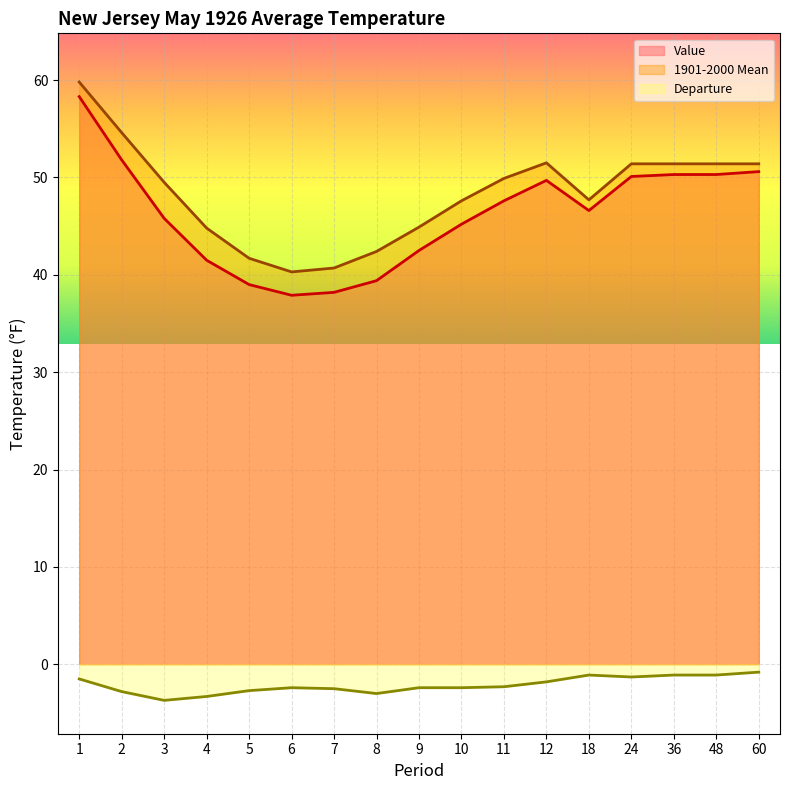

True or false: Value and Departure cross at least once.

False